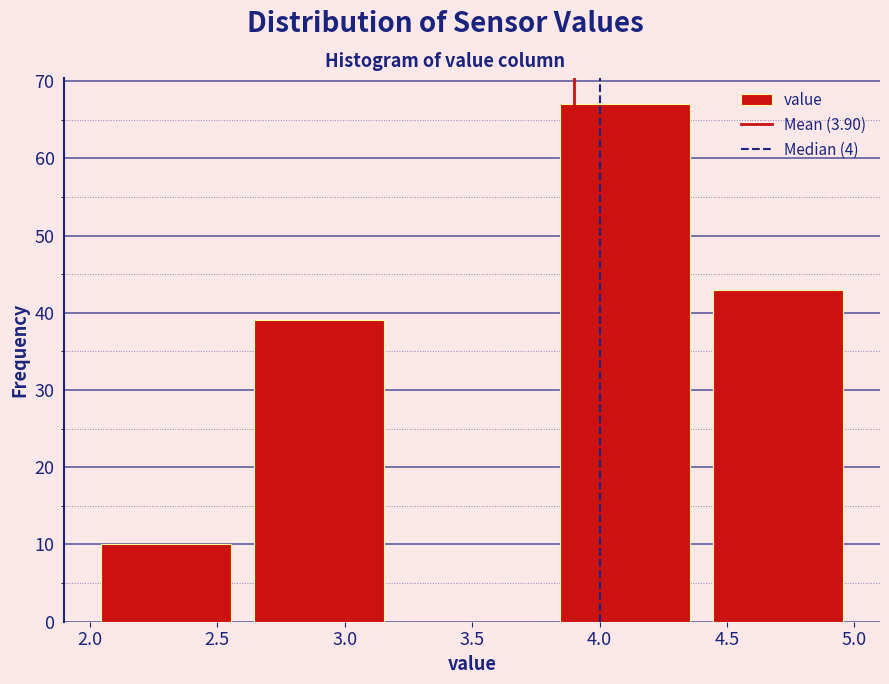

How tall is the bar that spans 3.8 to 4.4 on the x-axis? The values are not printed on the chart, so give them approximately, as read against the axis.

67